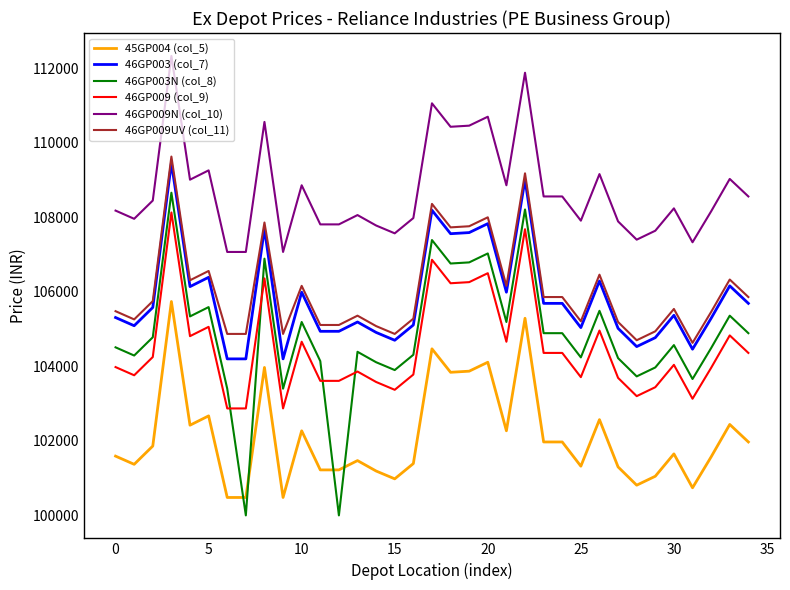

True or false: 46GP003 (col_7) and 46GP009 (col_9) intersect in this chart.

False